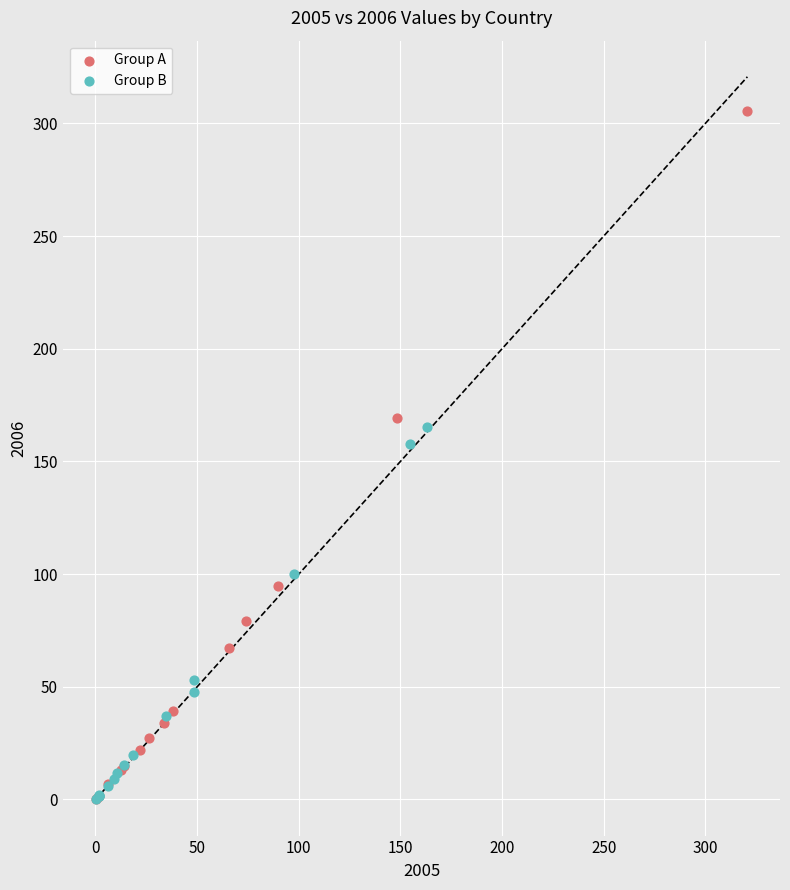

Which series has the largest Y range (max minus min)?

Group A